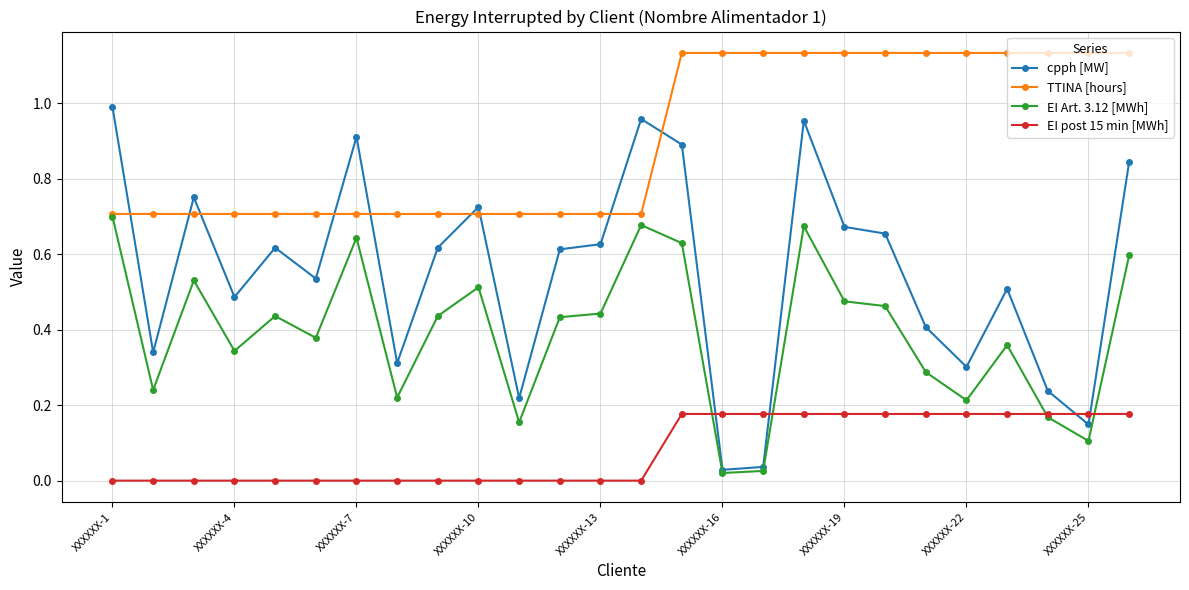

True or false: EI post 15 min [MWh] and TTINA [hours] cross at least once.

False